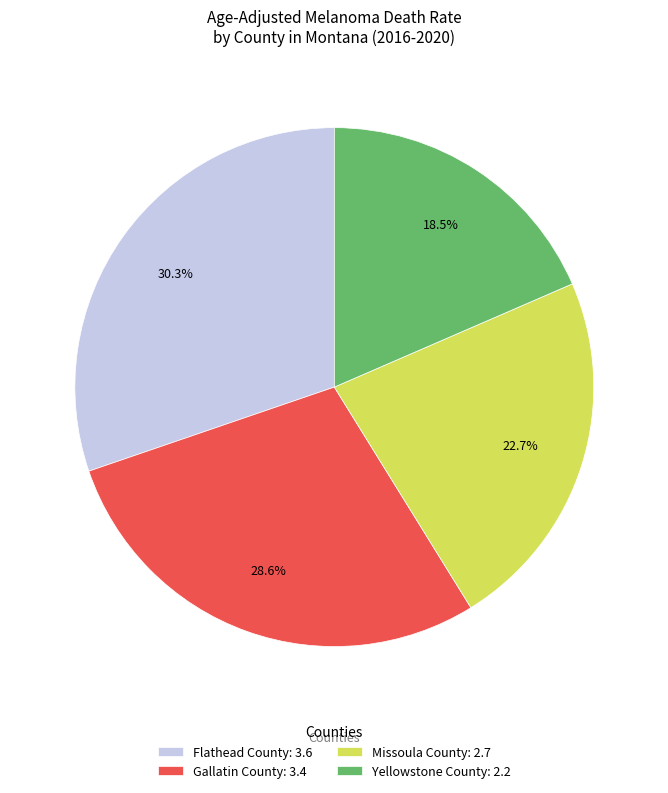

Which slice is the largest?

Flathead County